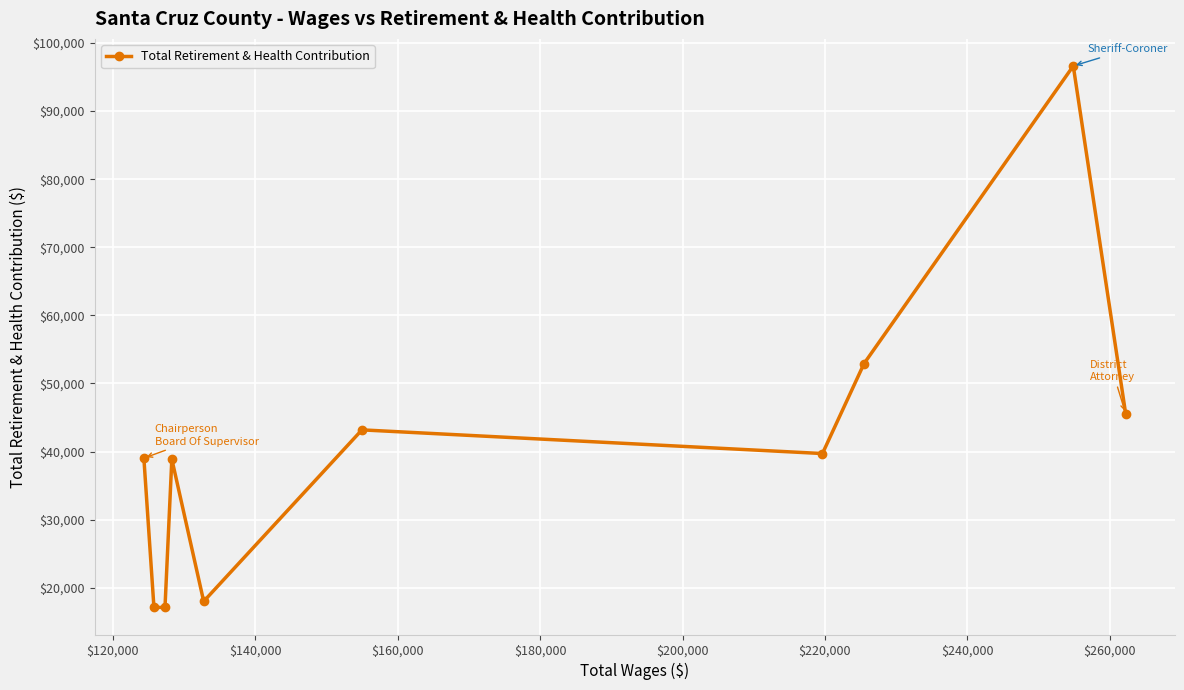

What is the average value?

40820